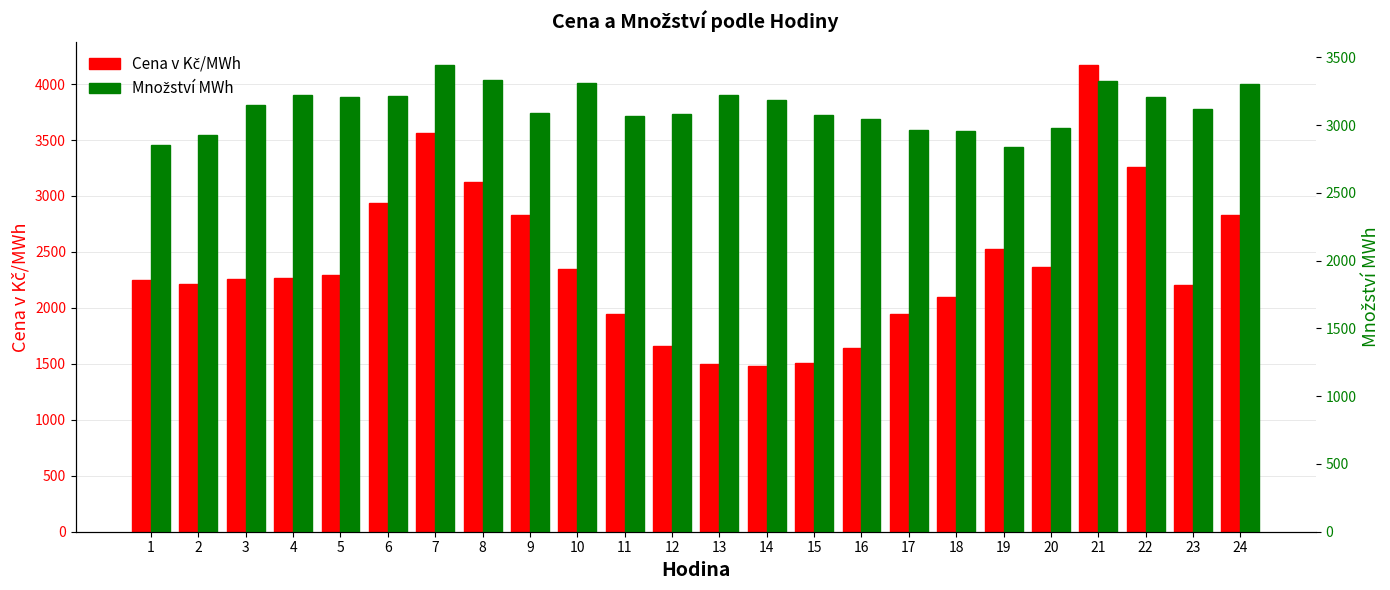

Reading left to right, what are all the values shown in this chart?

Cena v Kč/MWh: 1=2248.0	2=2212.9	3=2259.7	4=2268.0	5=2291.8	6=2936.2	7=3565.1	8=3121.5	9=2830.7	10=2348.7	11=1949.3	12=1657.5	13=1499.7	14=1478.7	15=1508.8	16=1638.0	17=1948.6	18=2094.2	19=2522.2	20=2366.9	21=4168.8	22=3258.3	23=2205.8	24=2827.4
Množství MWh: 1=2852.7	2=2929.9	3=3145.2	4=3220.0	5=3209.2	6=3212.1	7=3442.6	8=3333.8	9=3092.9	10=3313.7	11=3070.8	12=3083.4	13=3226.0	14=3186.8	15=3076.3	16=3047.2	17=2962.9	18=2953.9	19=2840.1	20=2977.3	21=3326.5	22=3210.6	23=3116.8	24=3305.6